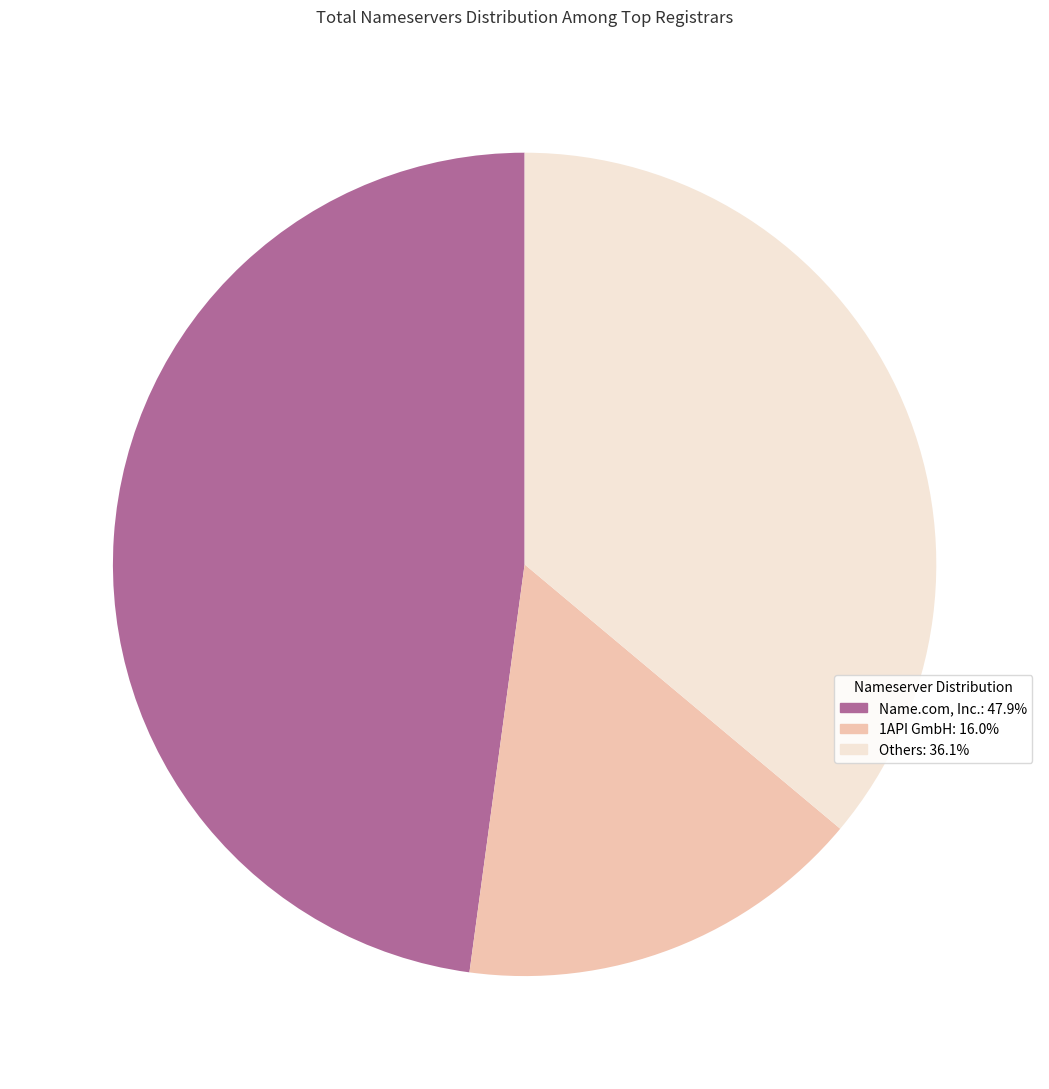

Is there any slice that represents more than half of the pie?

No